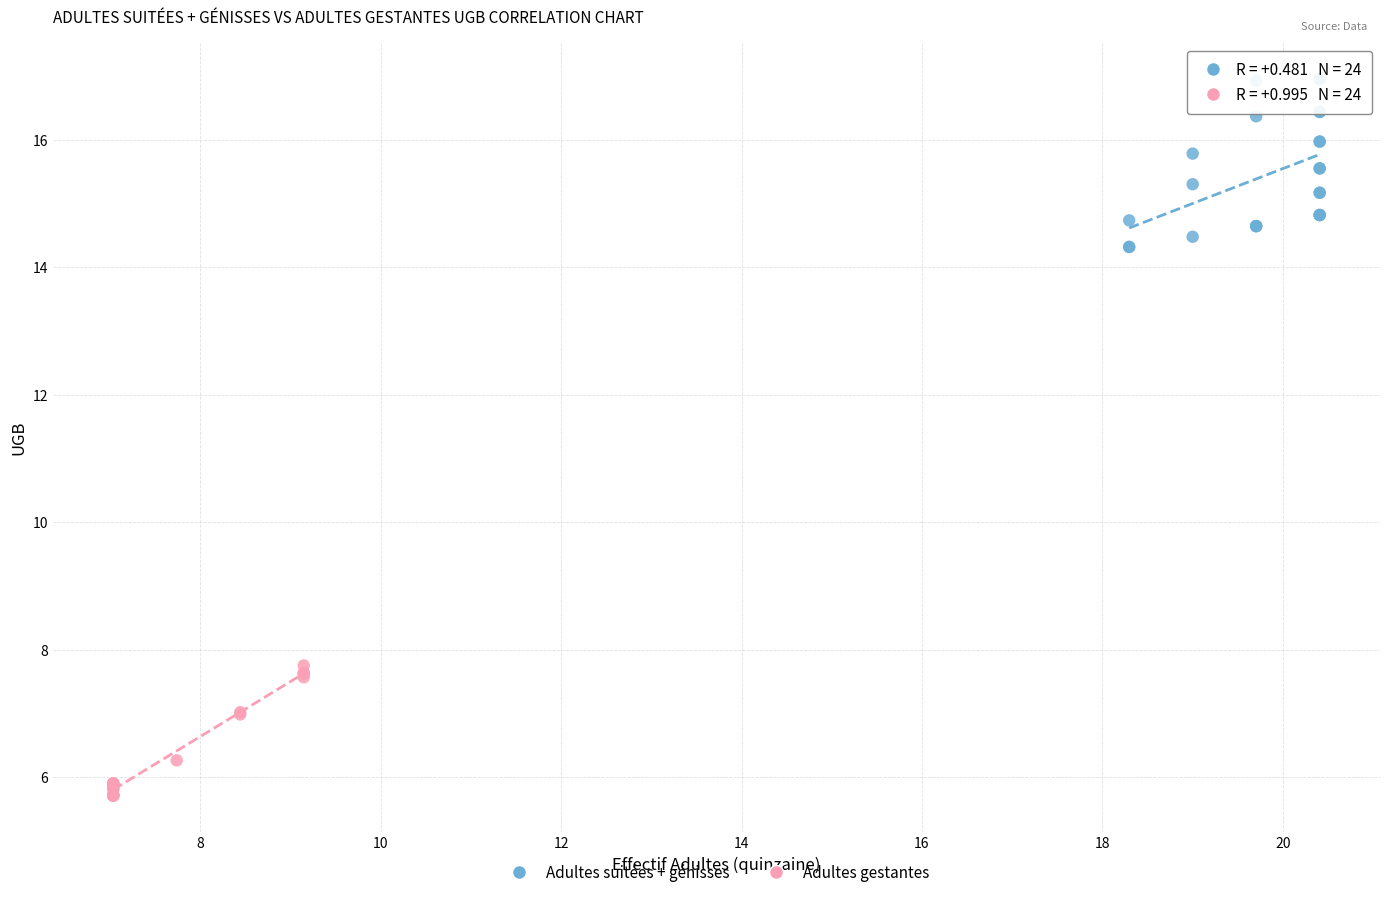

Which series has the widest spread of Y values?

Adultes suitées + génisses